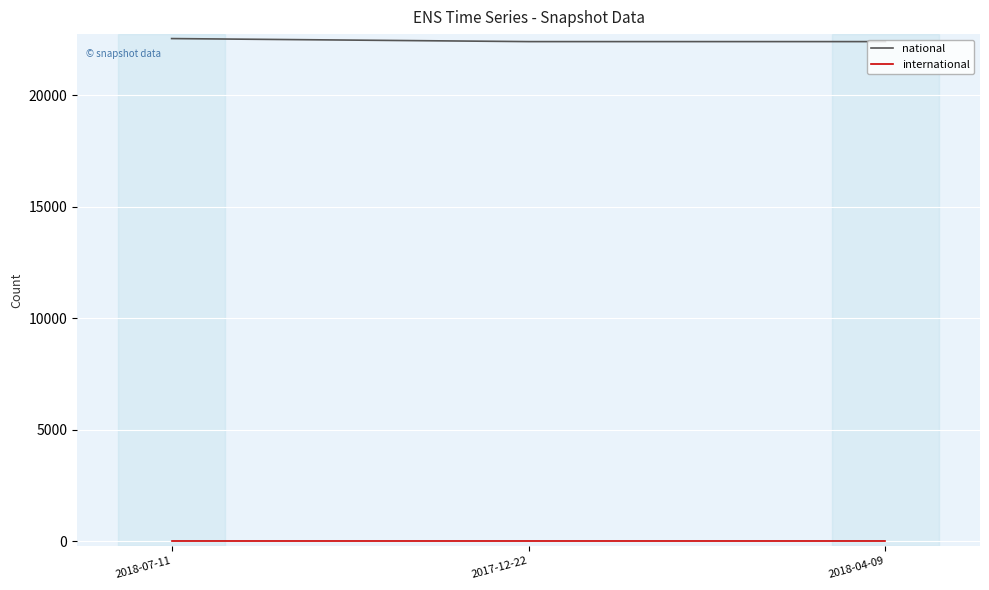

At how many categories does at least one series exceed 2101?

3